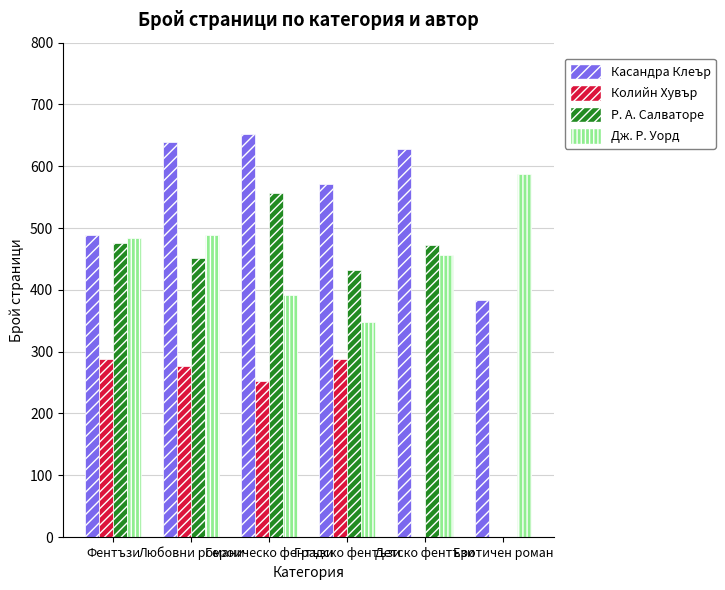

What is the spread (max minus min) of values at Любовни романи?

364